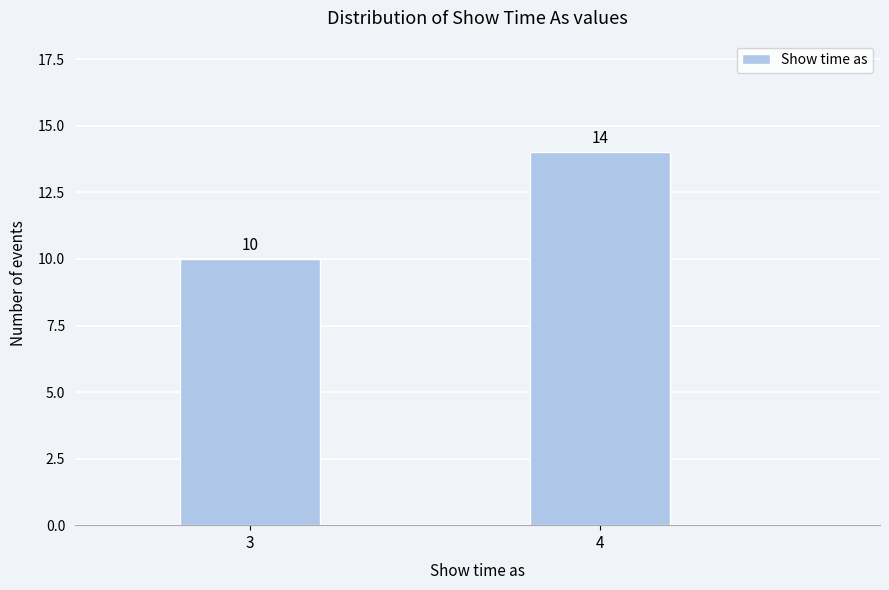

Reading right to left, transcribe all the data shown in this chart.

14	10